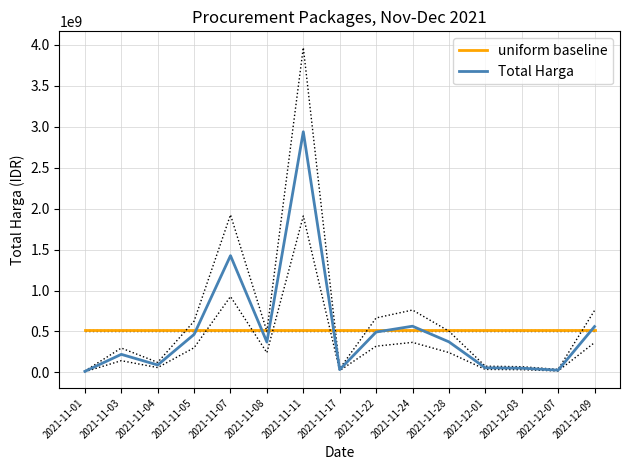

How many times do uniform baseline and Total Harga cross each other?

7